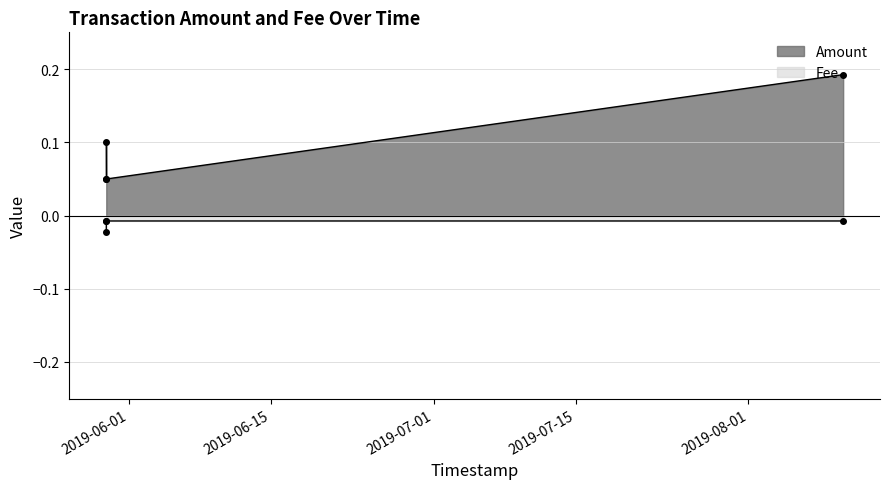

Rank the series by their maximum value, from highest to lowest.

Amount, Fee